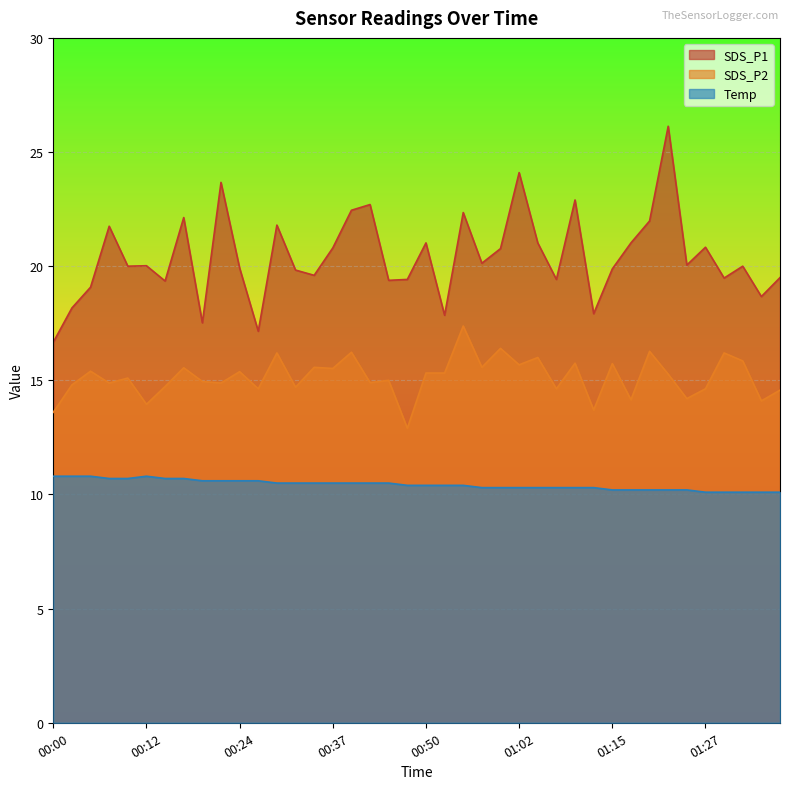

True or false: SDS_P1 has a value of 14.1 at 00:50.

False